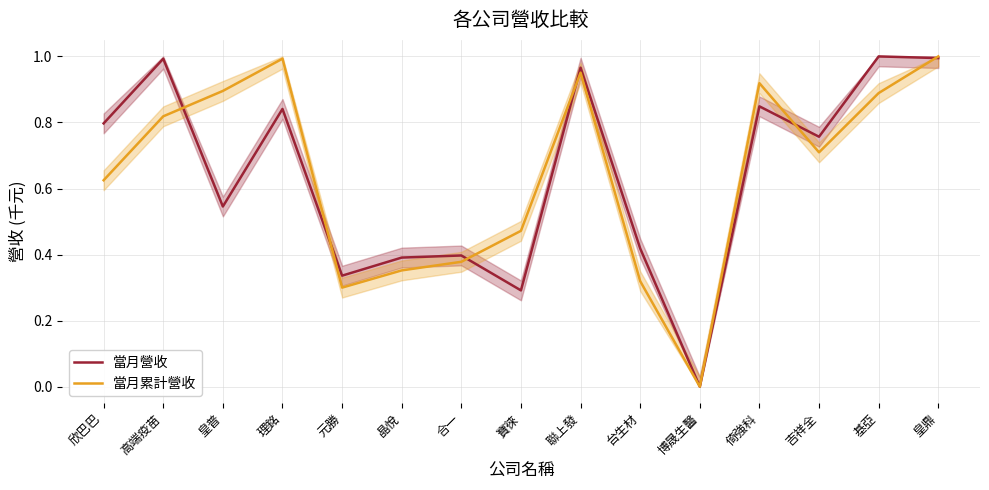

Is it true that 當月累計營收 equals 0.3 at 台生材?

True